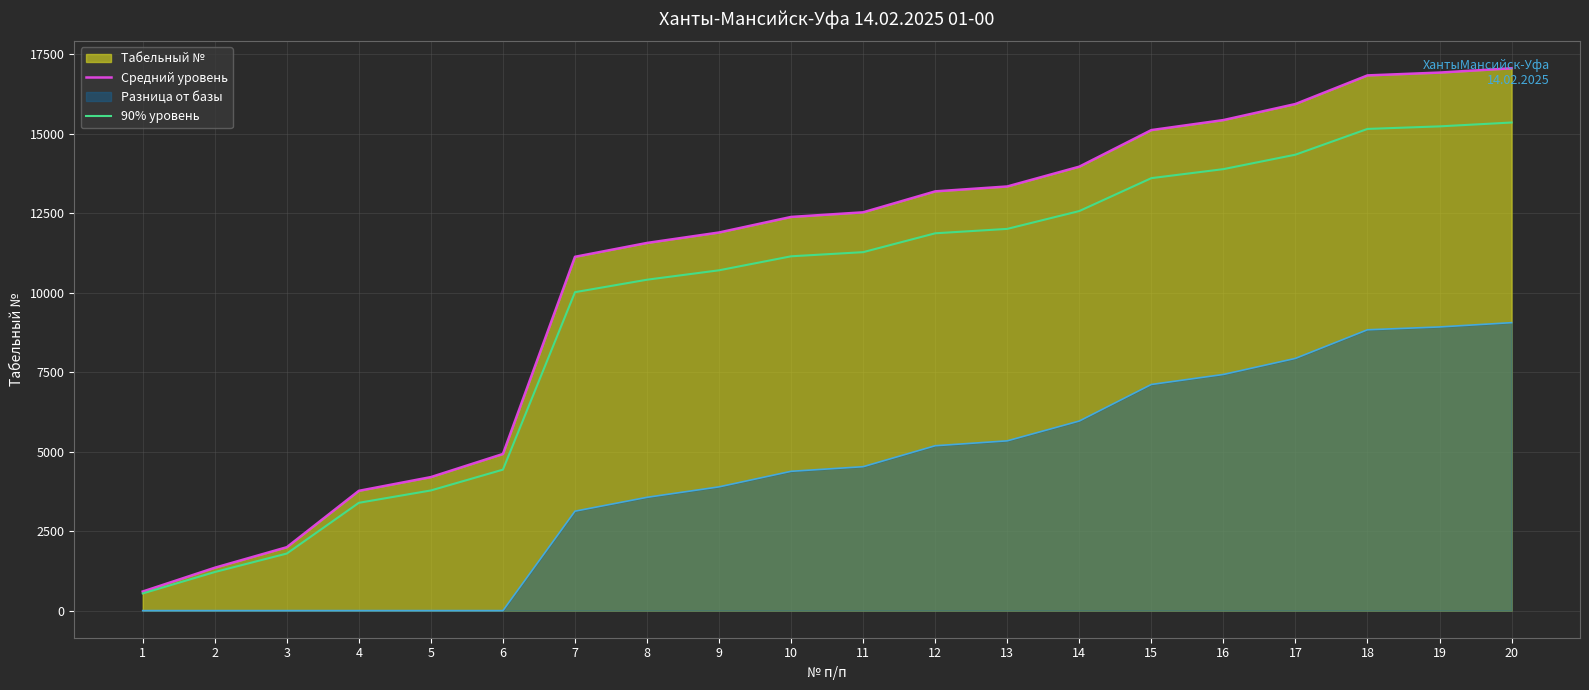

What is the difference between the second highest and minimum values in the 90% уровень series?

14688.9